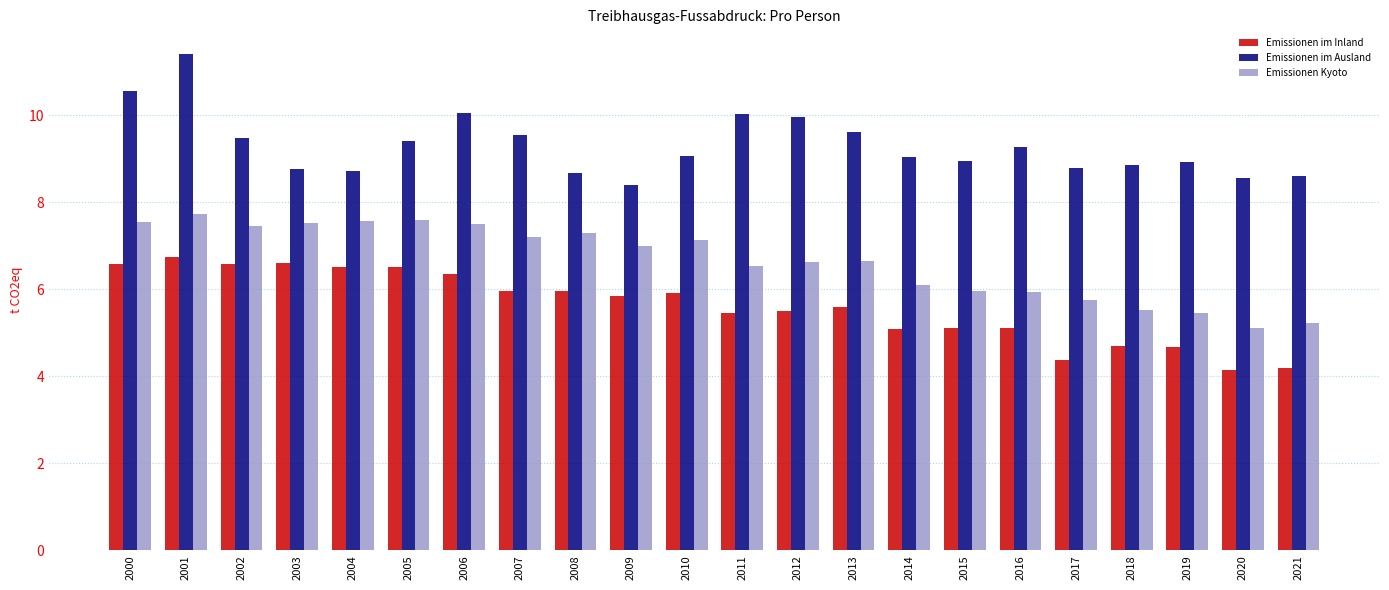

Which series has the largest range (max minus min)?

Emissionen im Ausland